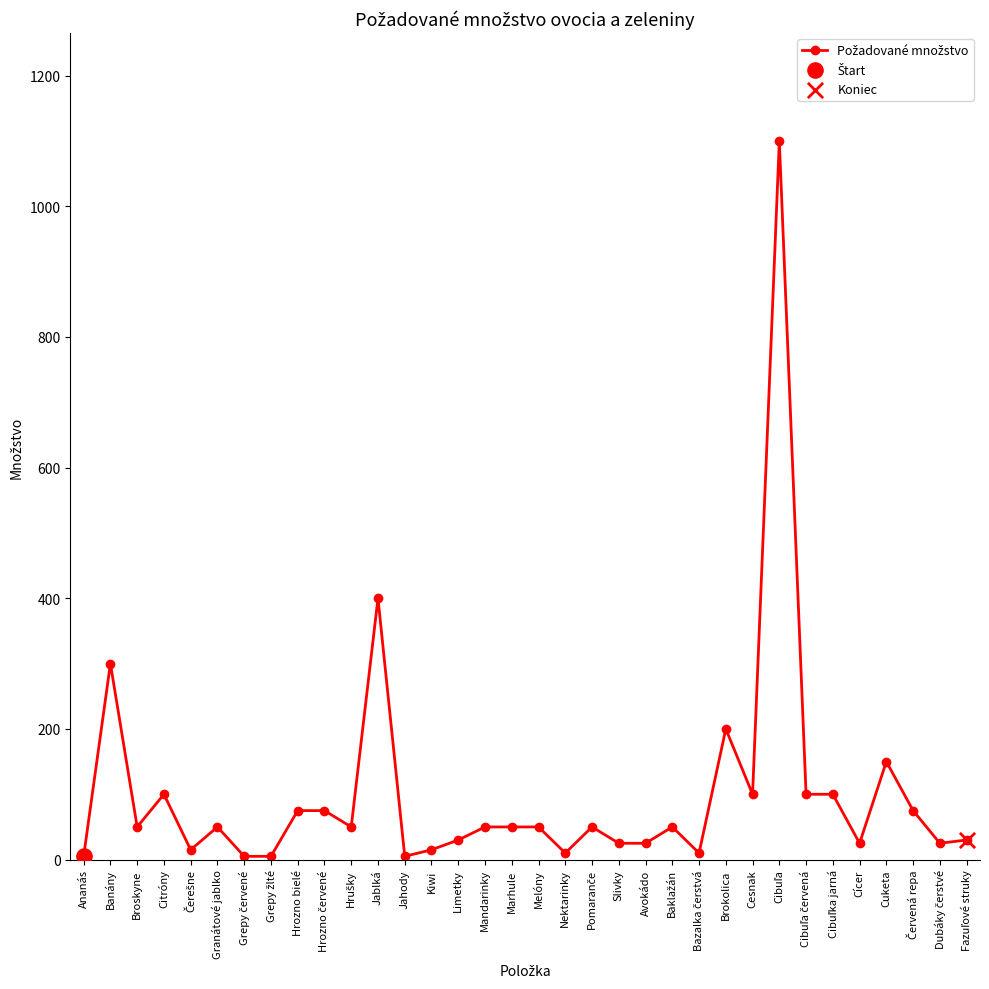

What is the maximum value shown in the chart?

1100